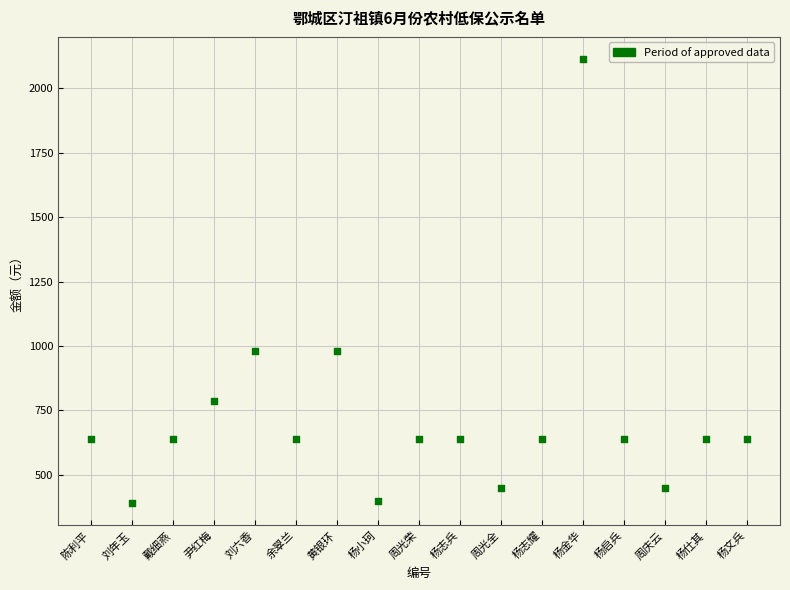

What is the range of X values (max minus min)?

16